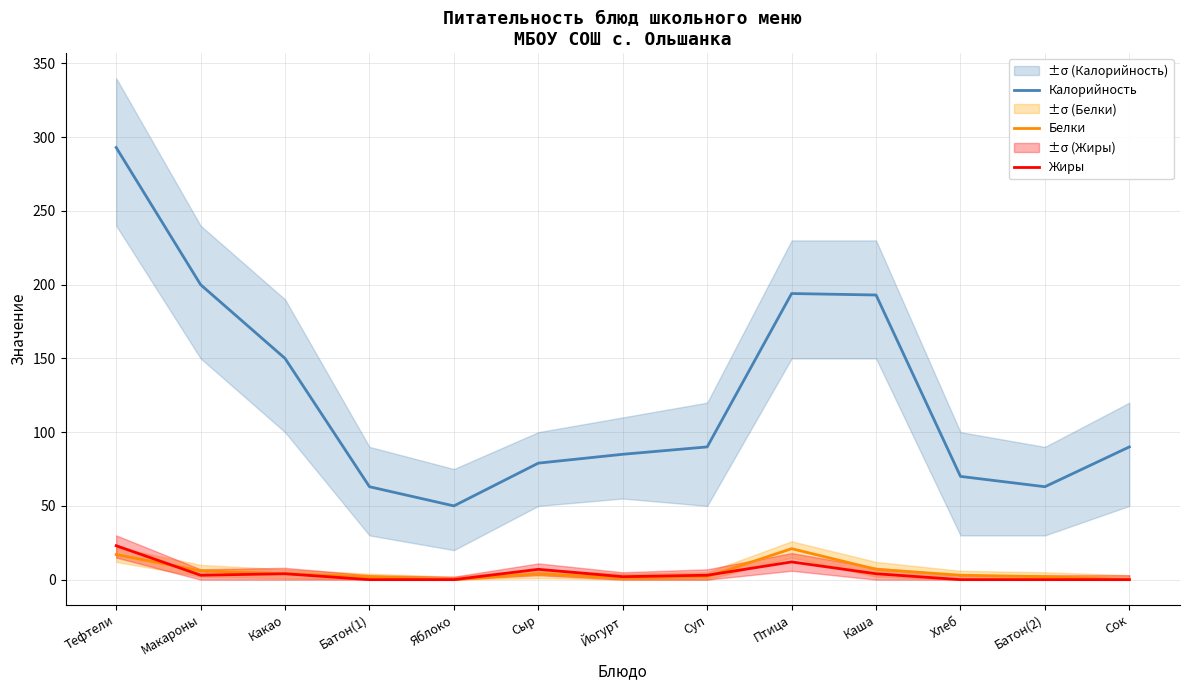

Is it true that Белки equals 1 at Йогурт?

True